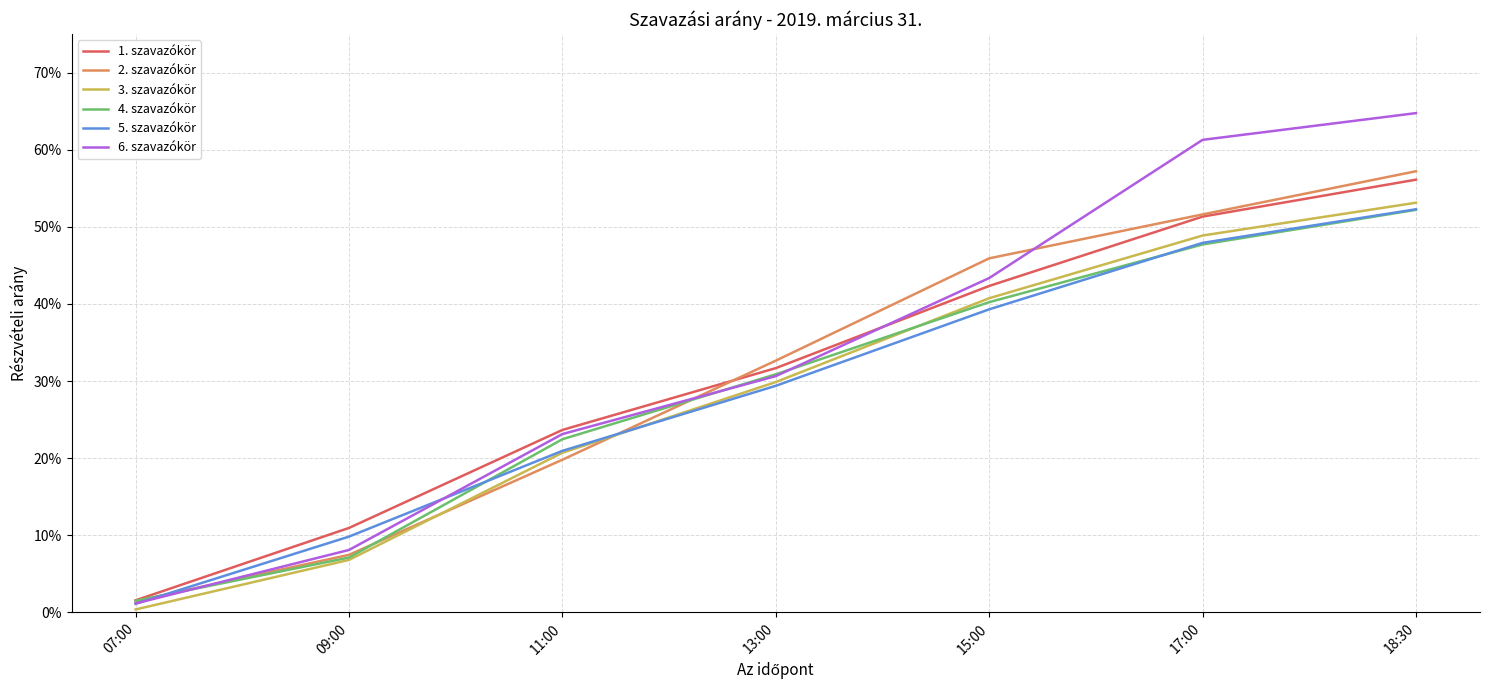

Does the chart display data point markers on the line(s)?

No